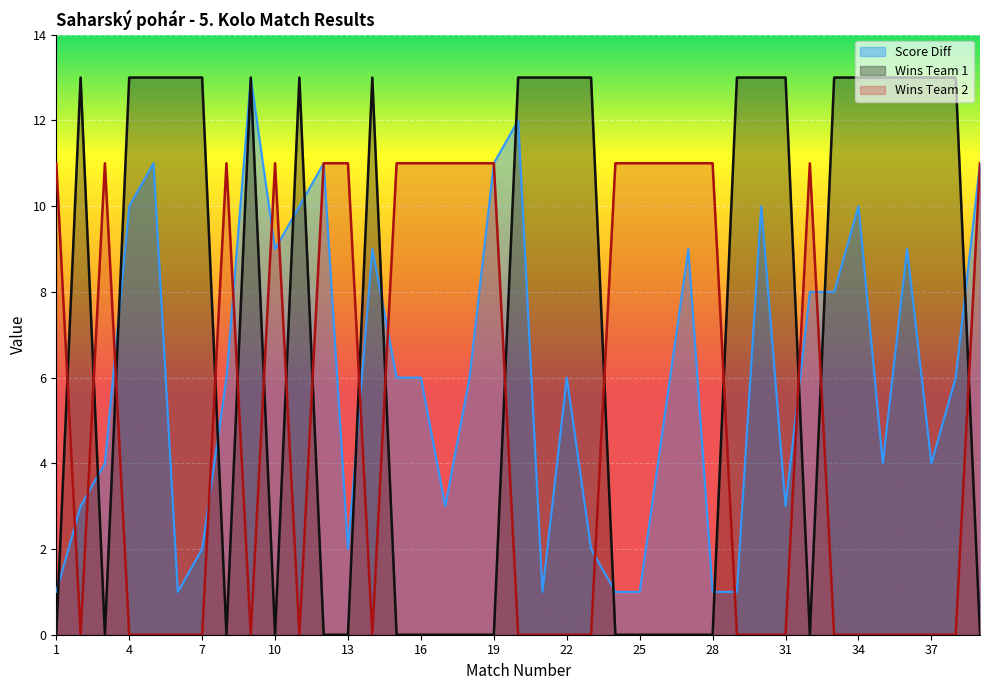

List the labels in order of Score Diff value, smallest first.

1, 6, 21, 24, 25, 28, 29, 7, 13, 23, 2, 17, 31, 3, 35, 37, 26, 8, 15, 16, 18, 22, 38, 32, 33, 10, 14, 27, 36, 4, 11, 30, 34, 5, 12, 19, 39, 20, 9